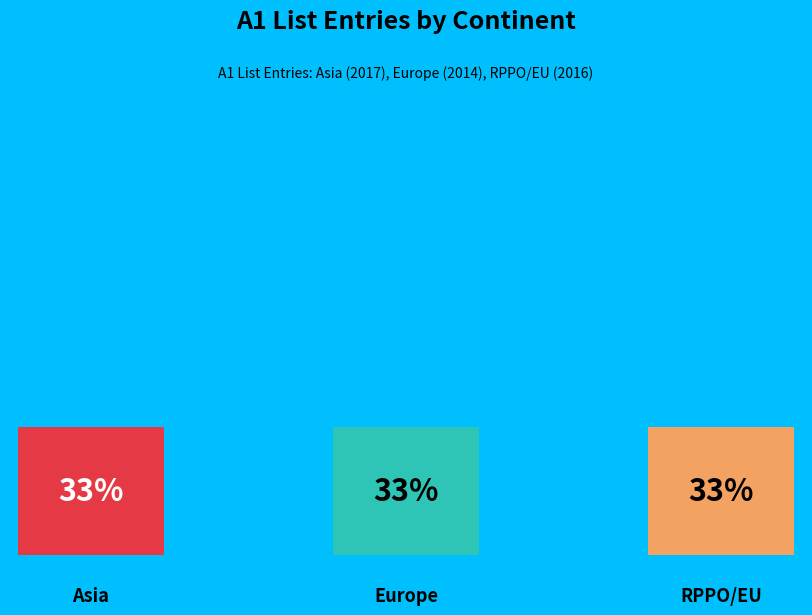

How many slices are in this pie chart?

3